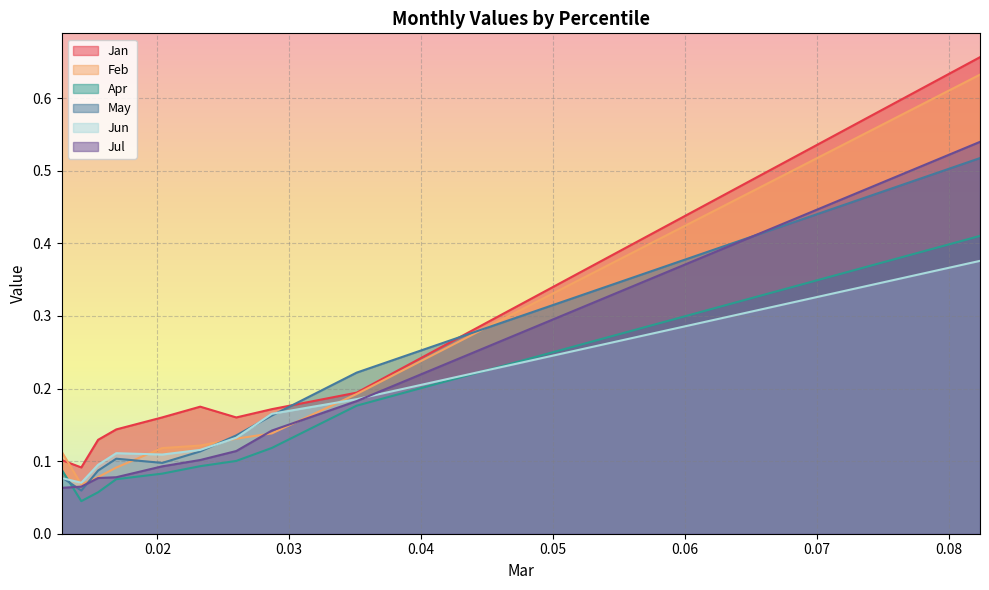

Does the chart display data point markers on the line(s)?

No